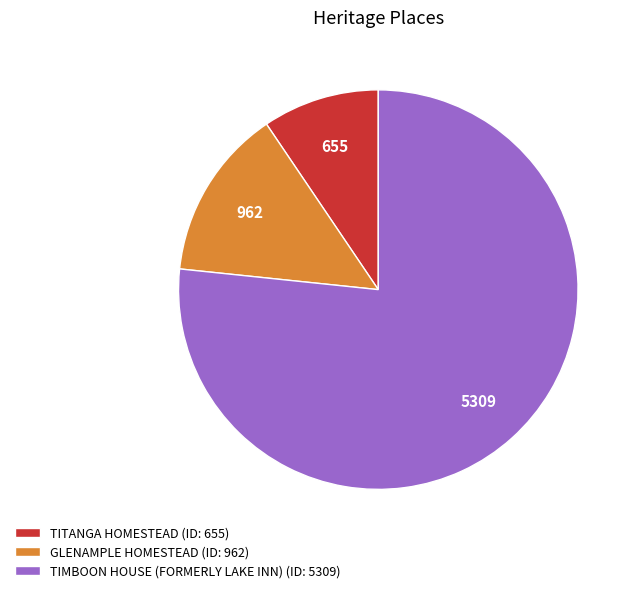

Is it true that TIMBOON HOUSE (FORMERLY LAKE INN) is 63% of the pie?

False